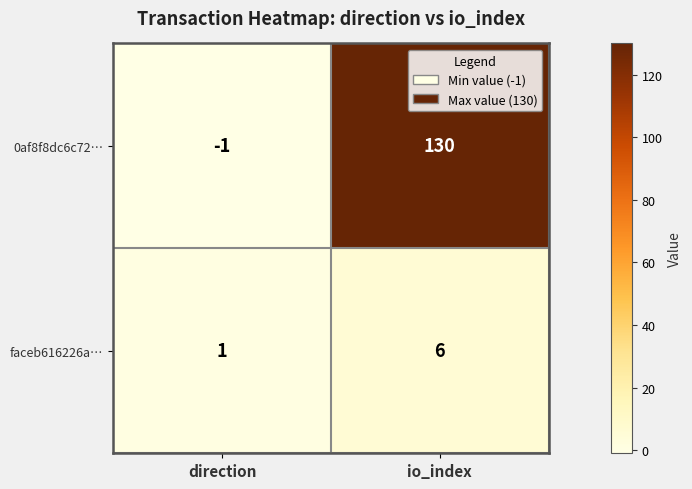

True or false: 0af8f8dc6c72… has a value of -1 at direction.

True